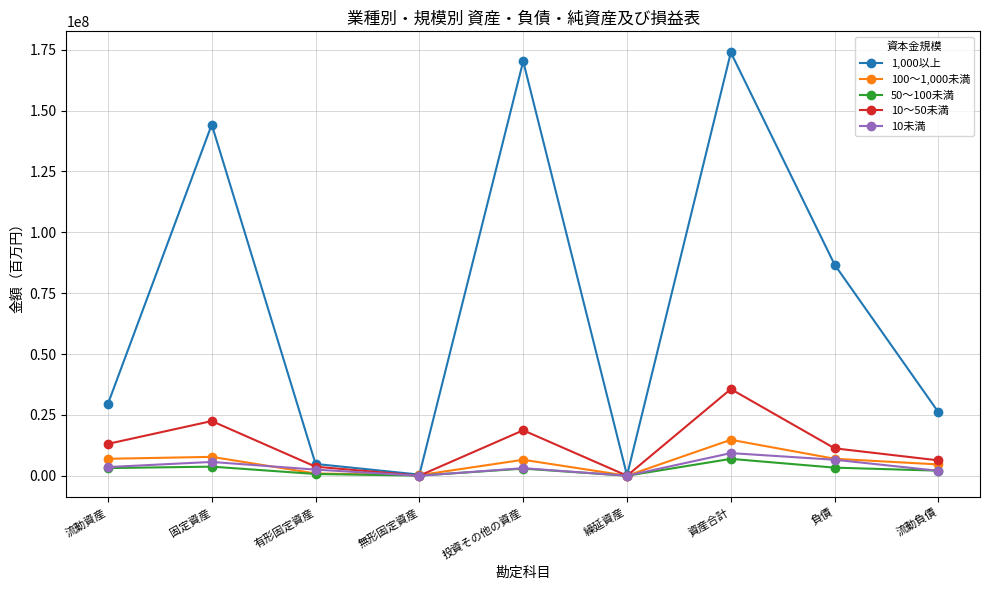

Read the 10～50未満 value at 無形固定資産, to the nearest 100.

49000